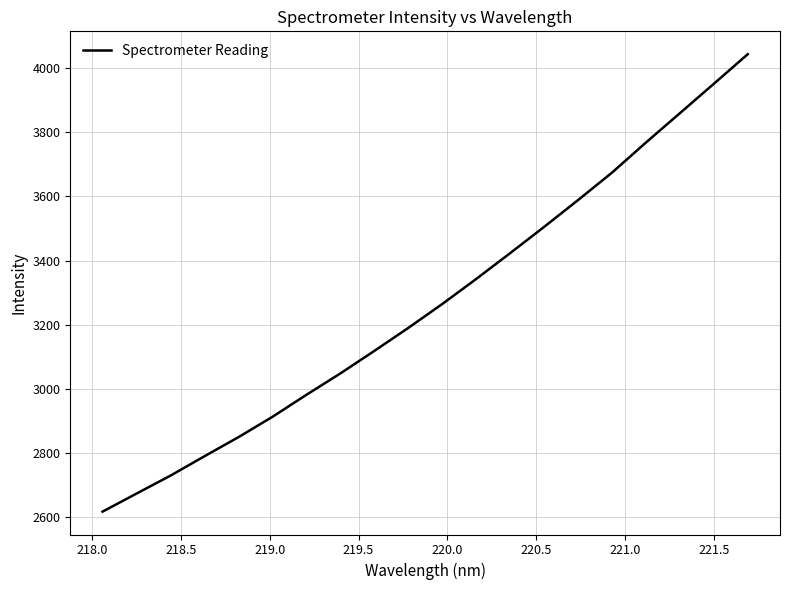

What is the difference between the maximum and minimum values?

1428.0